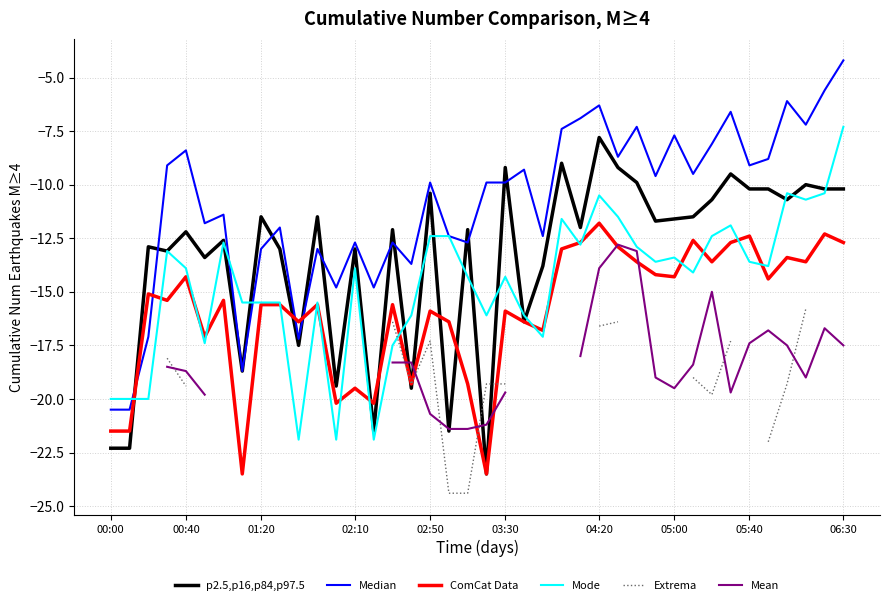

The Extrema series shows -11.3 at 18. True or false?

False